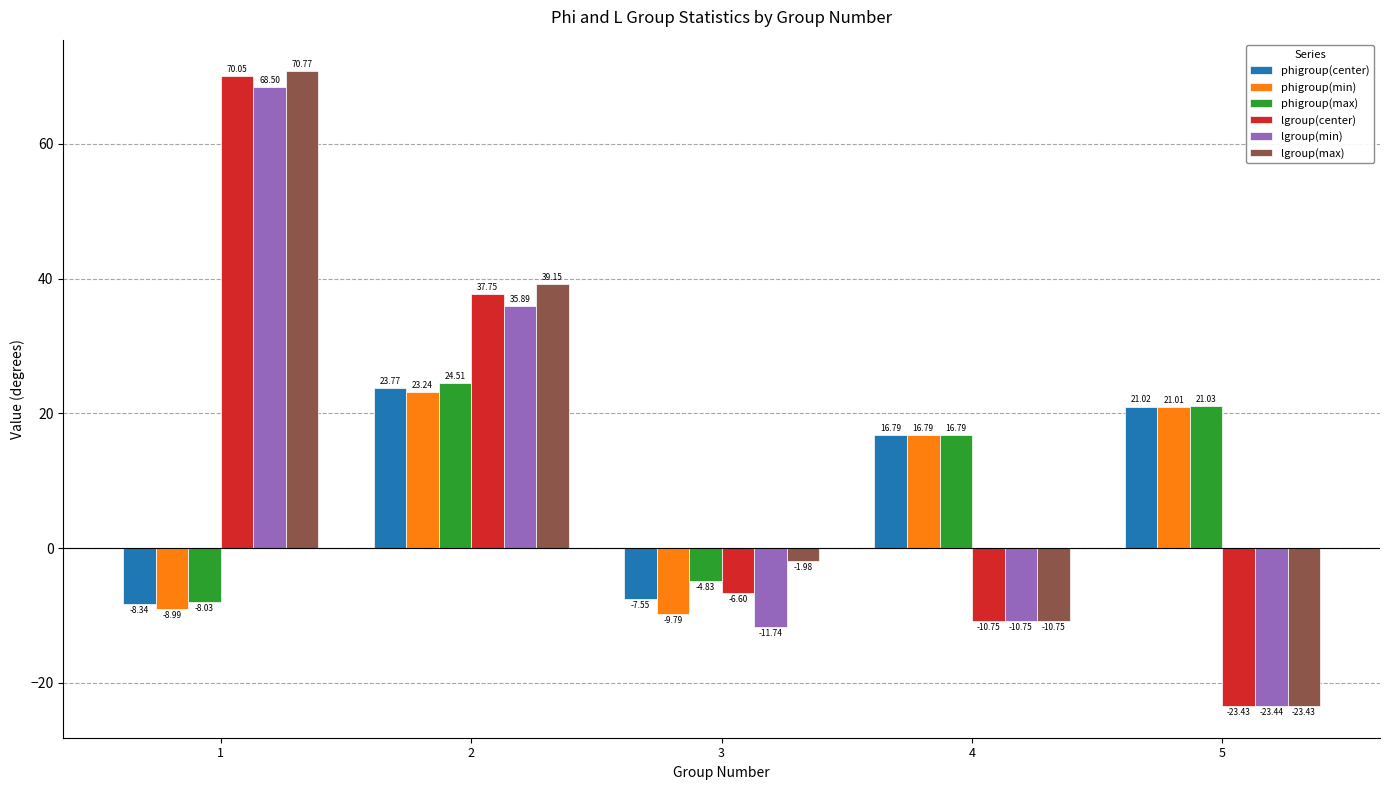

What is the difference between the highest and lowest values at 2?

15.9